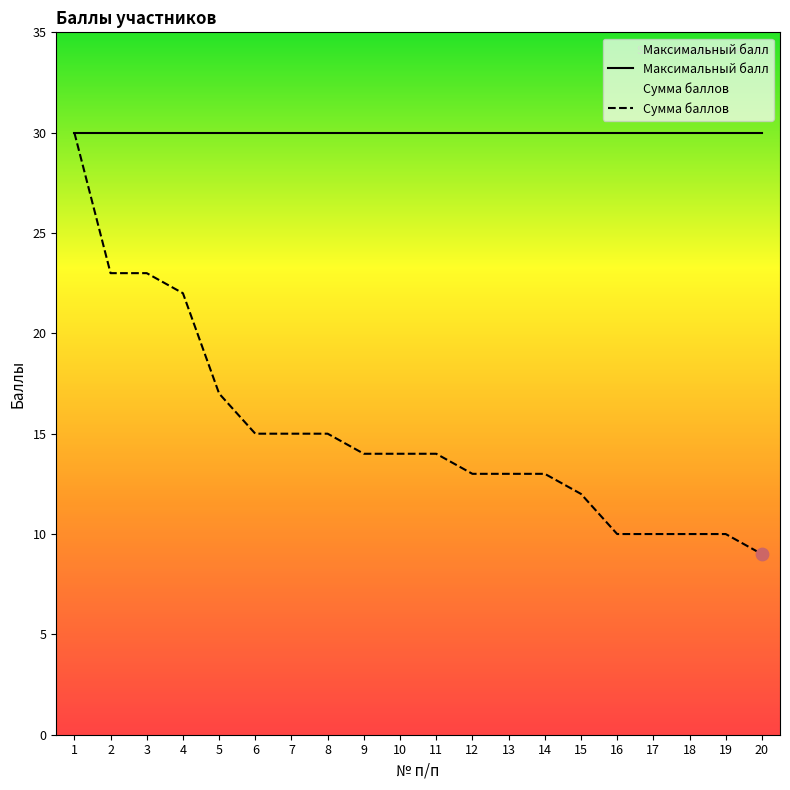

Is the value of Сумма баллов at 15 greater than the value of Максимальный балл at 20?

No